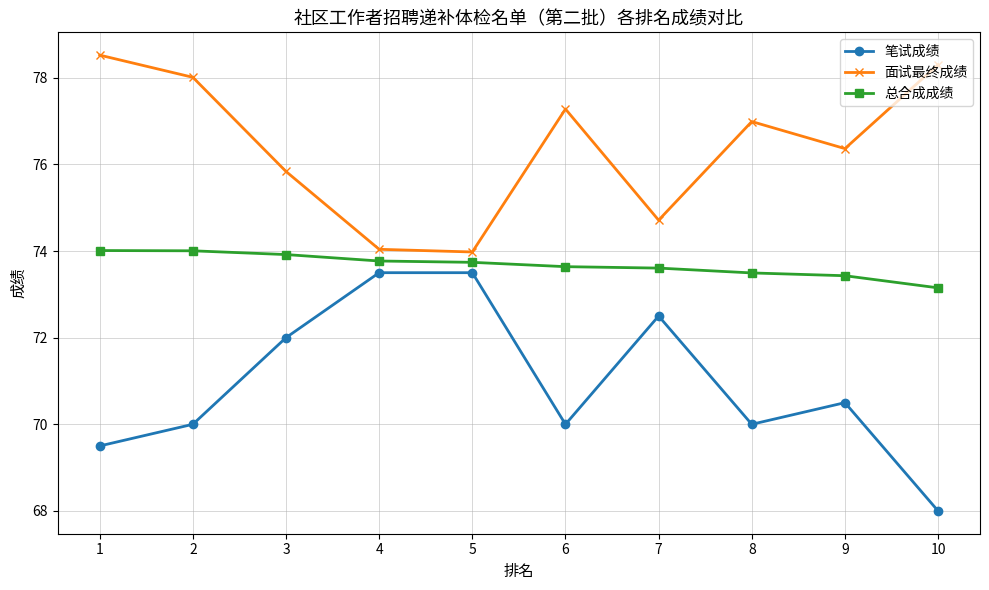

How many values in the 面试最终成绩 series exceed 76?

6